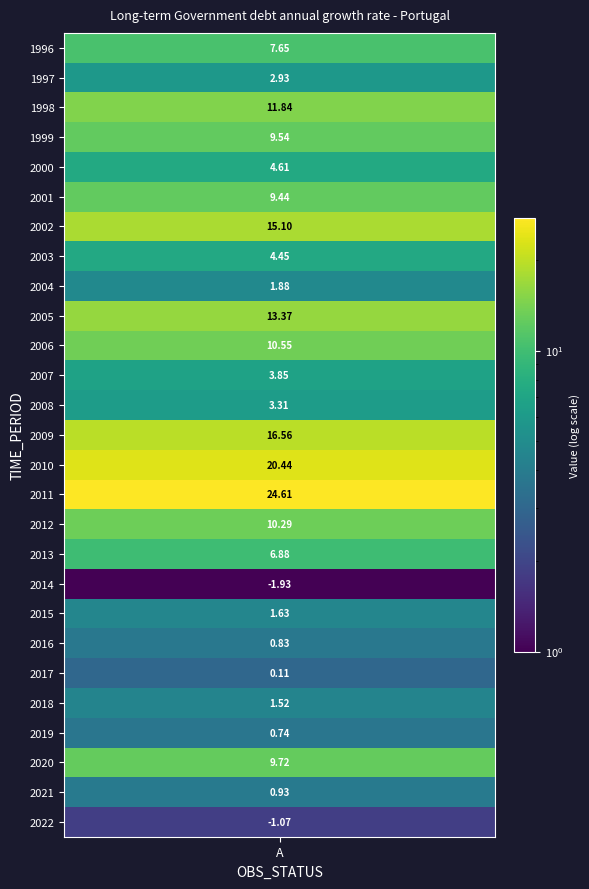

True or false: the data shows 6.9 at 2013.

True